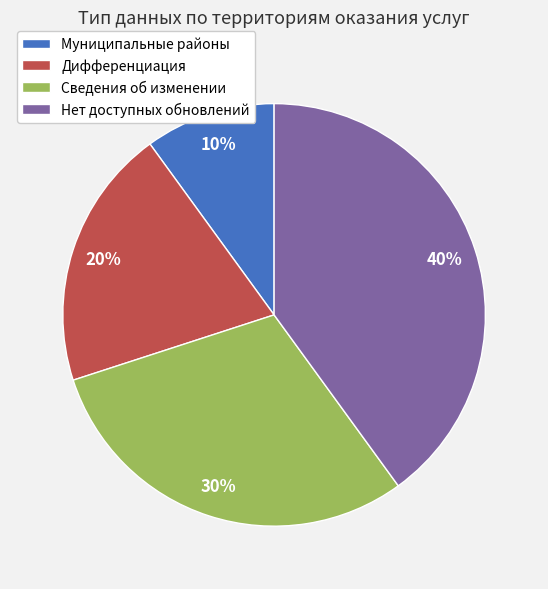

Is there any slice that represents more than half of the pie?

No